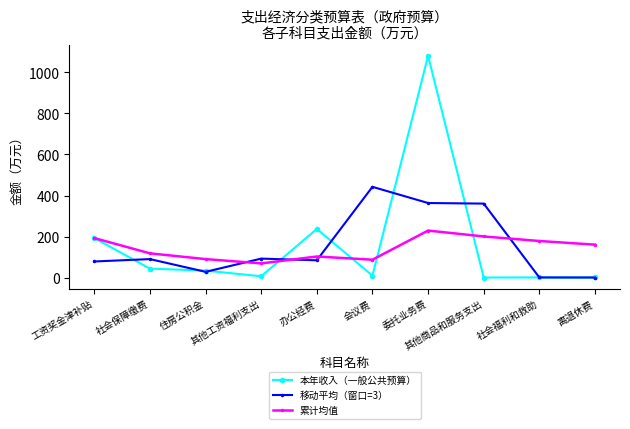

What is the difference between the second highest and minimum values in the 累计均值 series?

131.1